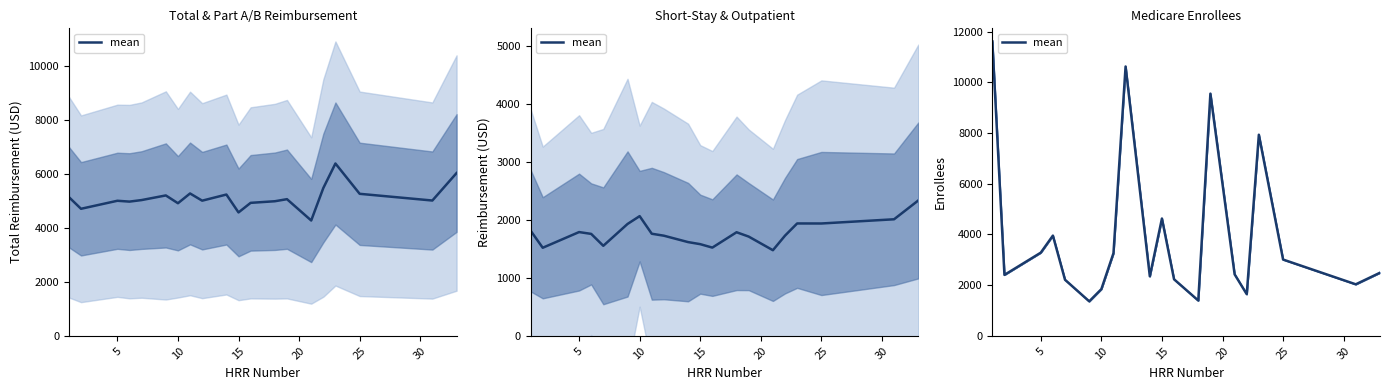

What is the maximum value shown in the chart?

11614.5